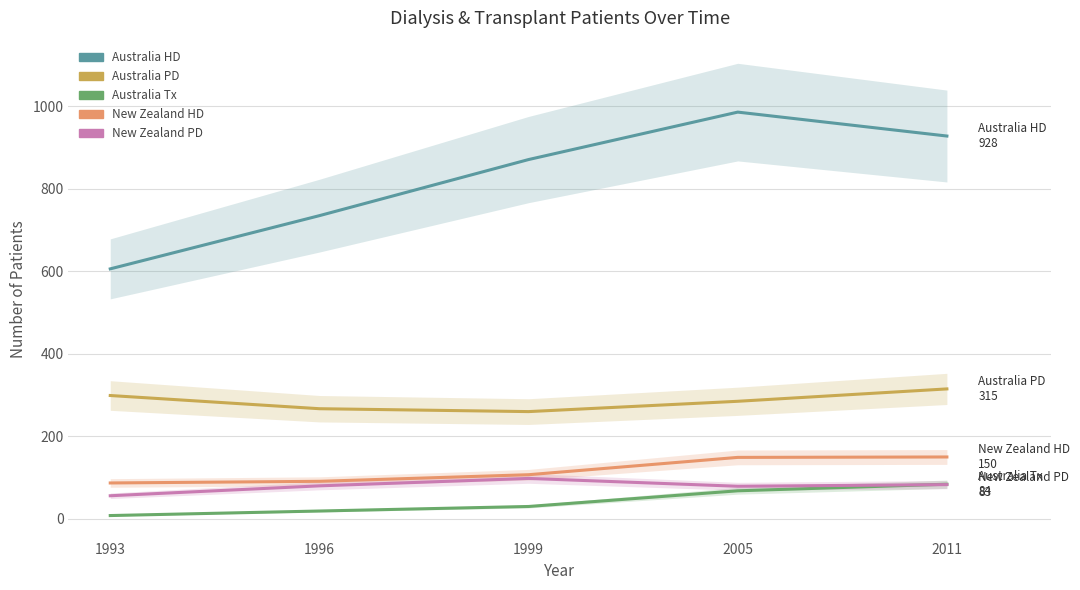

List the labels in order of Australia PD value, smallest first.

1999, 1996, 2005, 1993, 2011